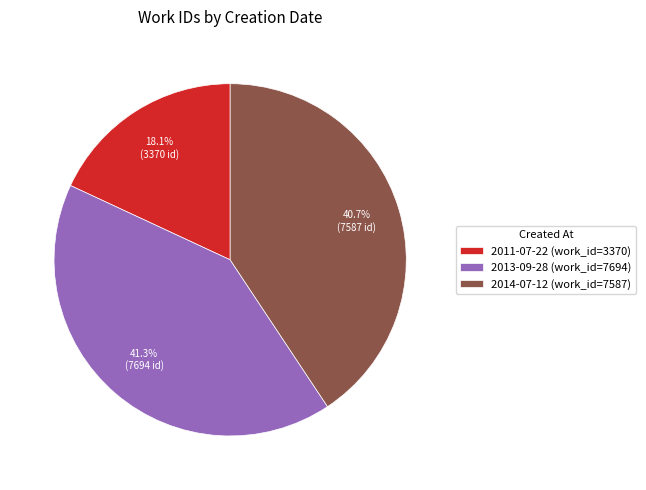

How many slices are in this pie chart?

3